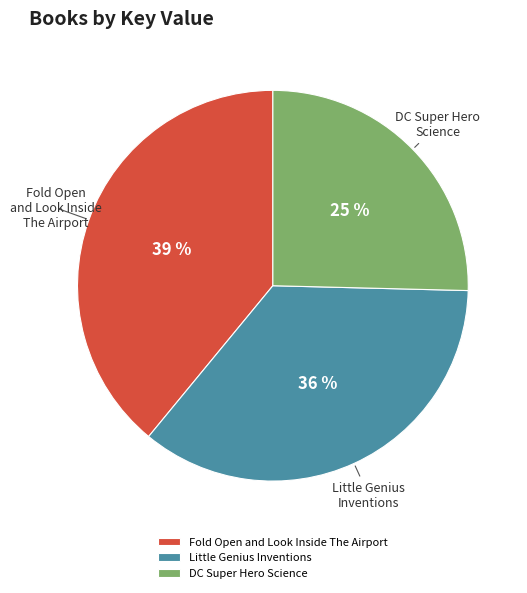

The Little Genius Inventions slice represents 36% of the pie. True or false?

True